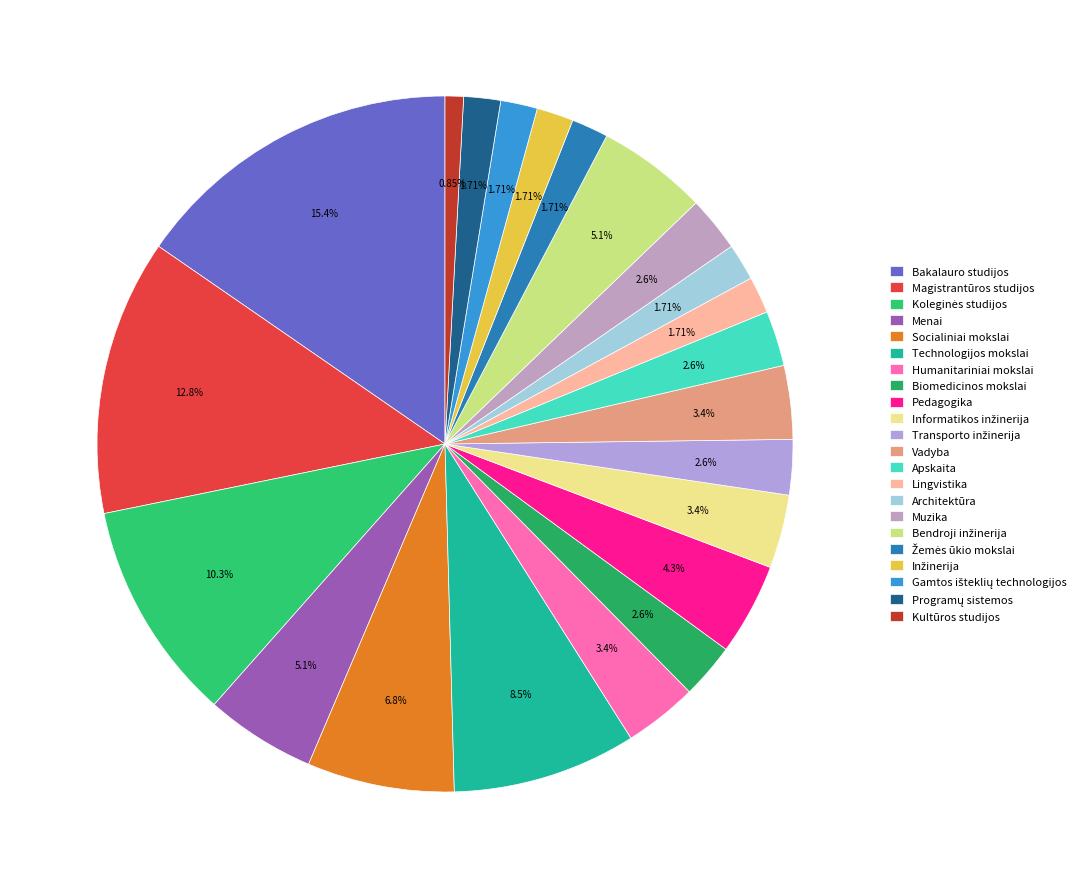

What is the largest slice in the pie chart?

Bakalauro studijos